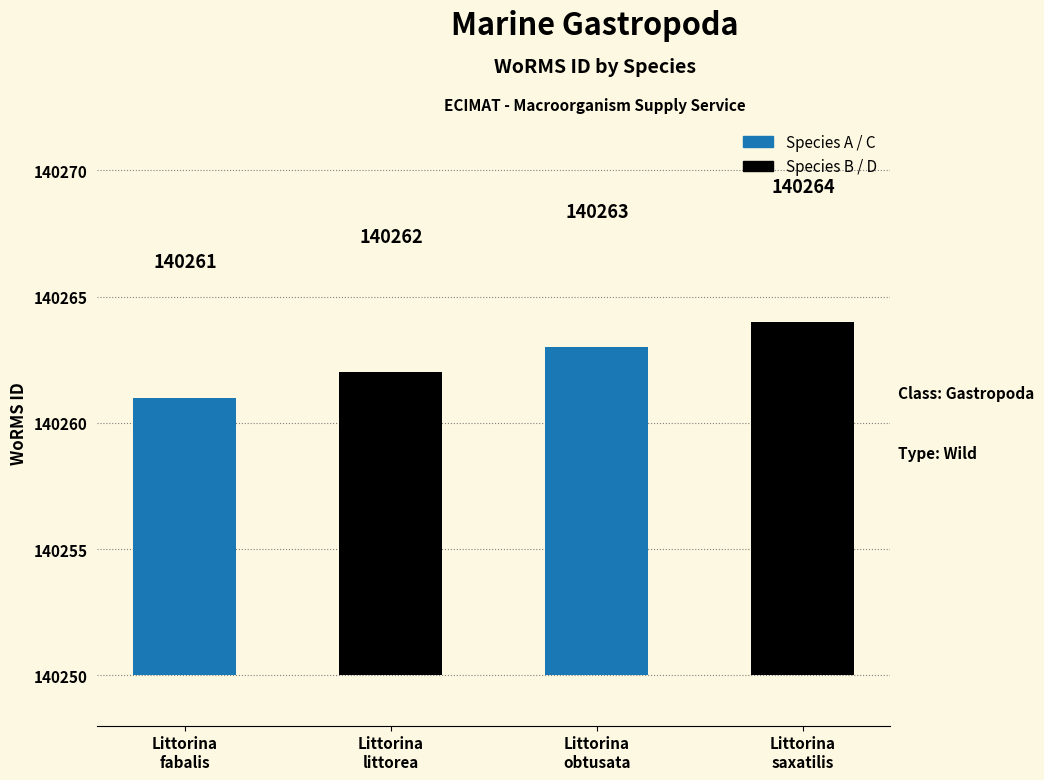

What is the value of the 1st bar from the left?

140261